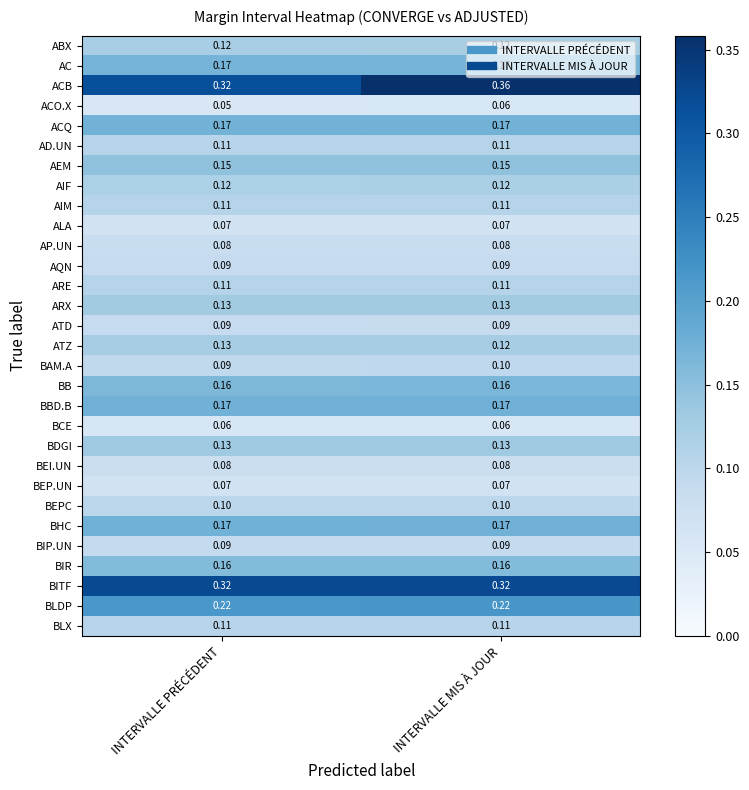

Which series changed the most between INTERVALLE PRÉCÉDENT and INTERVALLE MIS À JOUR?

ACB